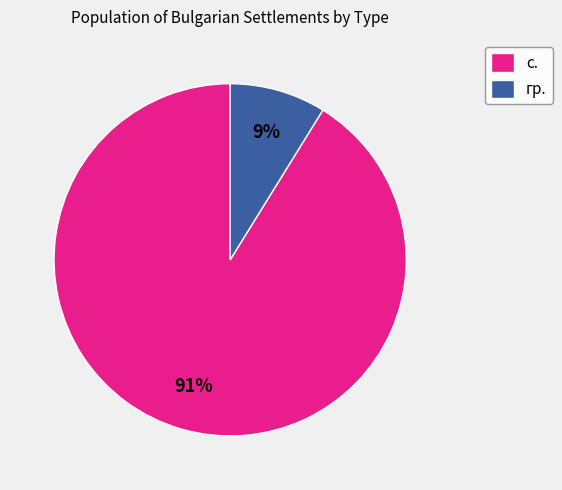

Combined, do гр. and с. account for over 50%?

Yes